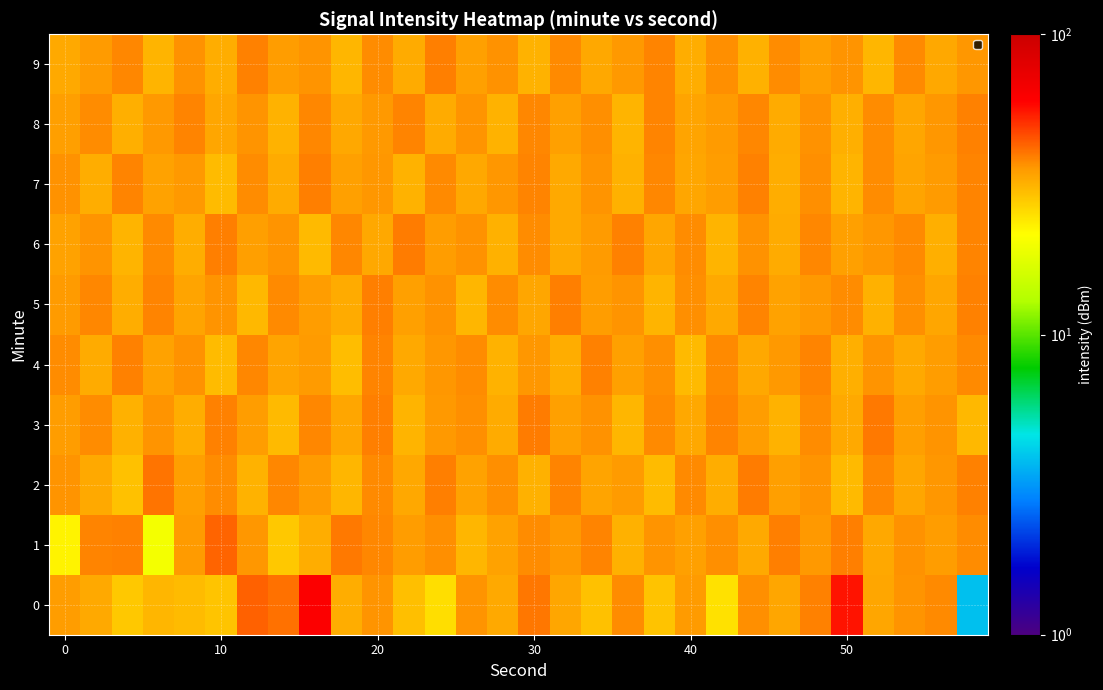

How many categories are shown in the chart?

30